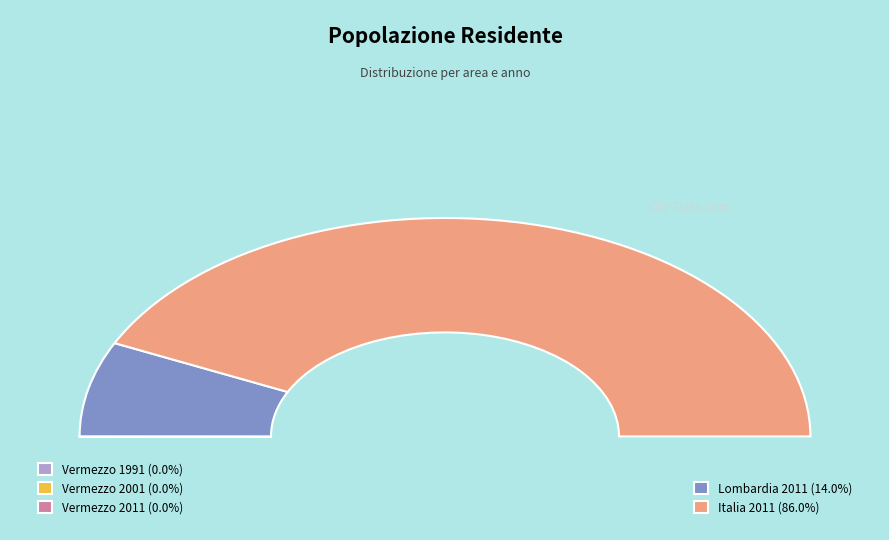

What is the change in value from Vermezzo 2011 to Lombardia 2011?

+9700322